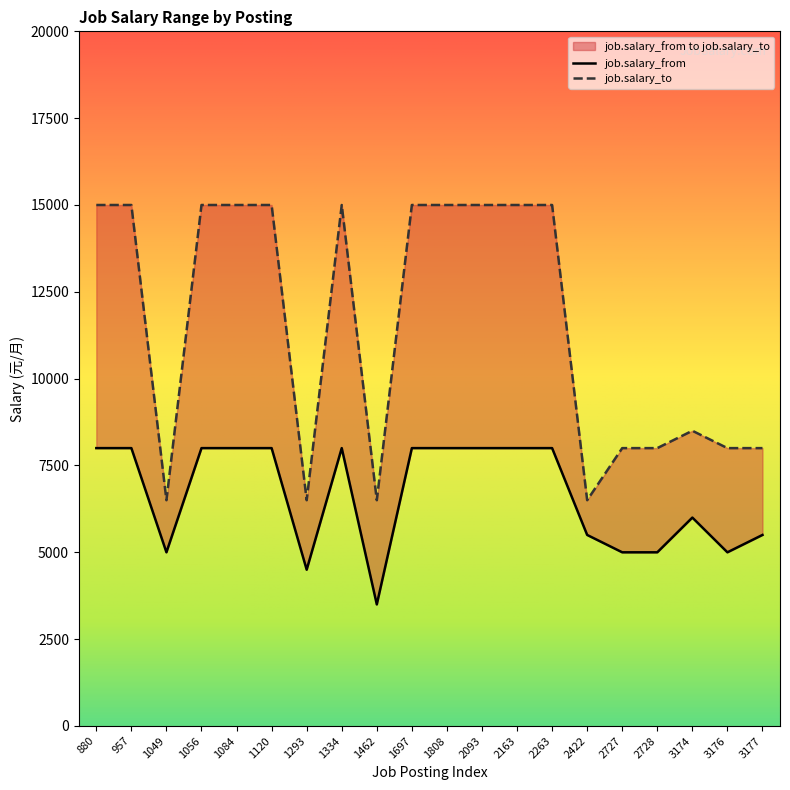

Which has a higher value, 1697 or 1120?

1697